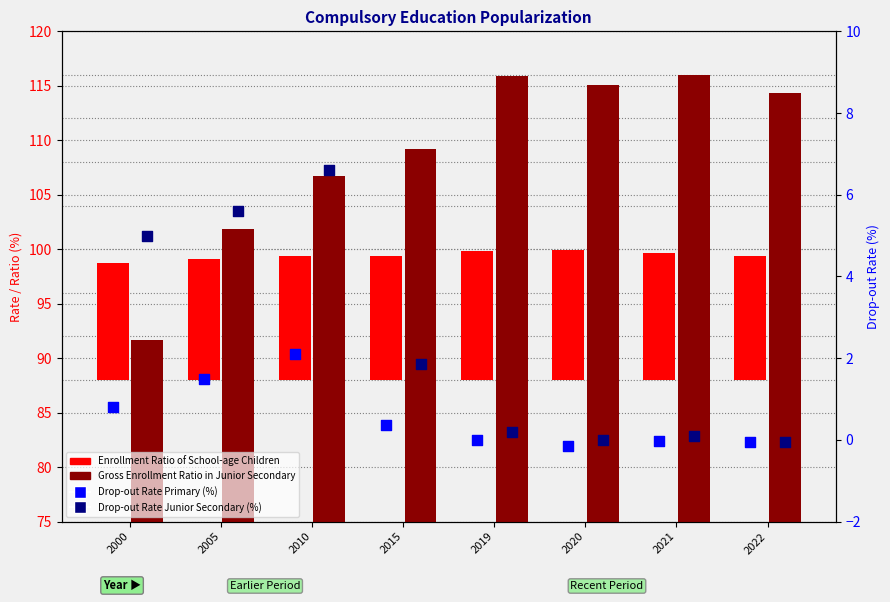

What are all the series names shown in the legend?

Enrollment Ratio of School-age Children, Gross Enrollment Ratio in Junior Secondary, Drop-out Rate Primary School (%), Drop-out Rate Junior Secondary (%)